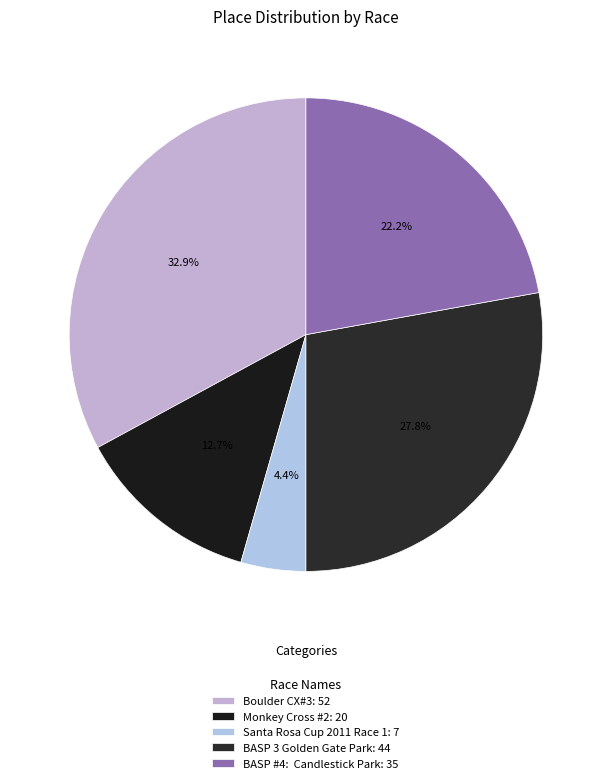

Which slice is the largest?

Boulder CX#3